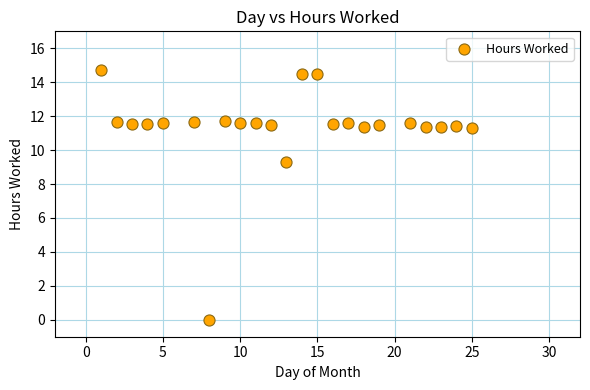

What is the range of X values (max minus min)?

24.0